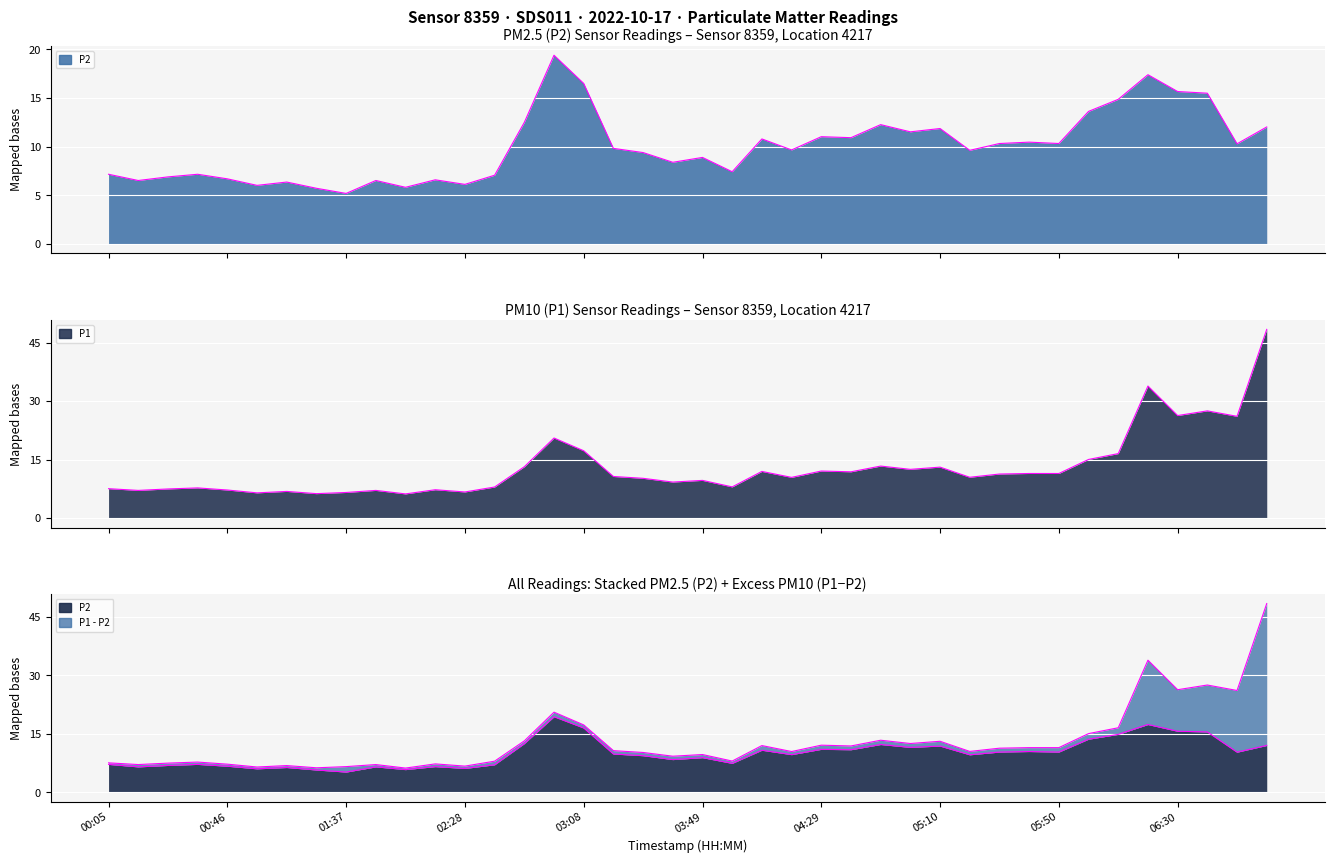

What is the average value of the P2 series?

10.0